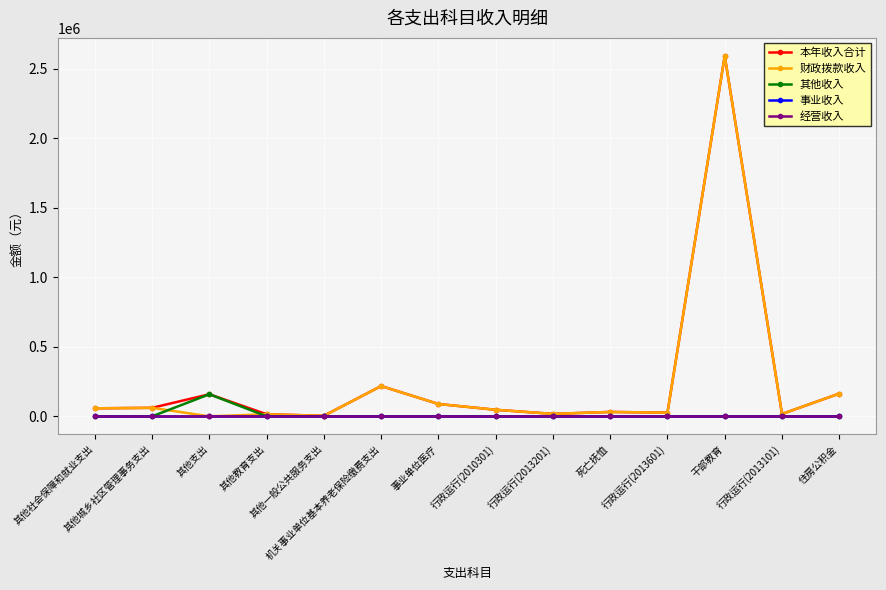

At which category does 本年收入合计 reach its first local peak?

其他支出